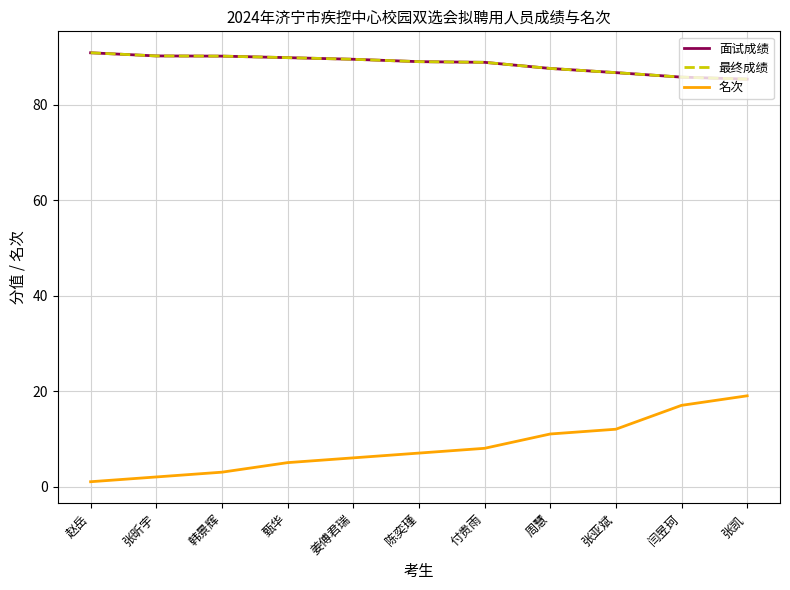

Is this an area chart (filled region under the line)?

No